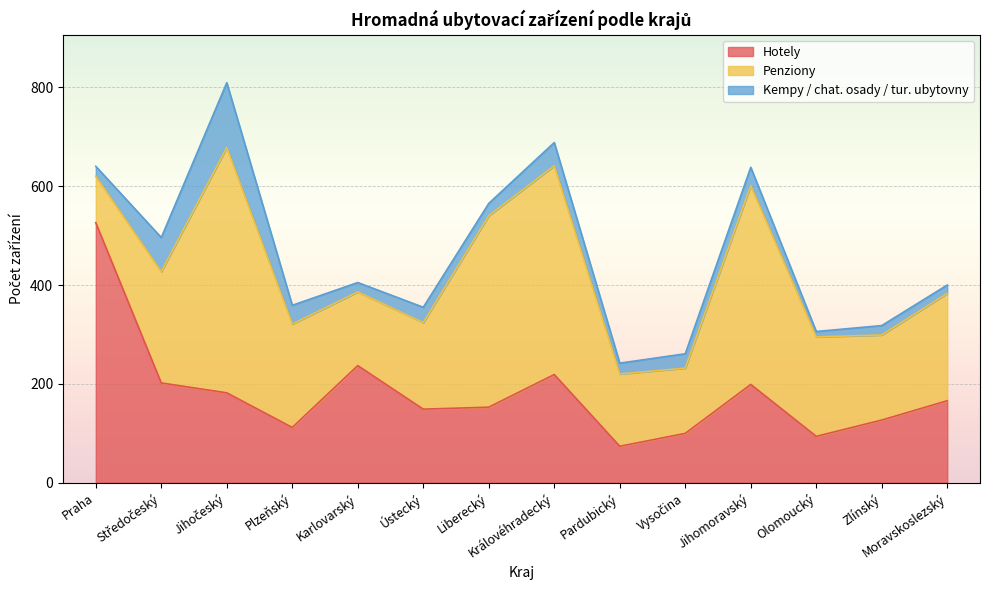

What is the total value across all series at Karlovarský?

405